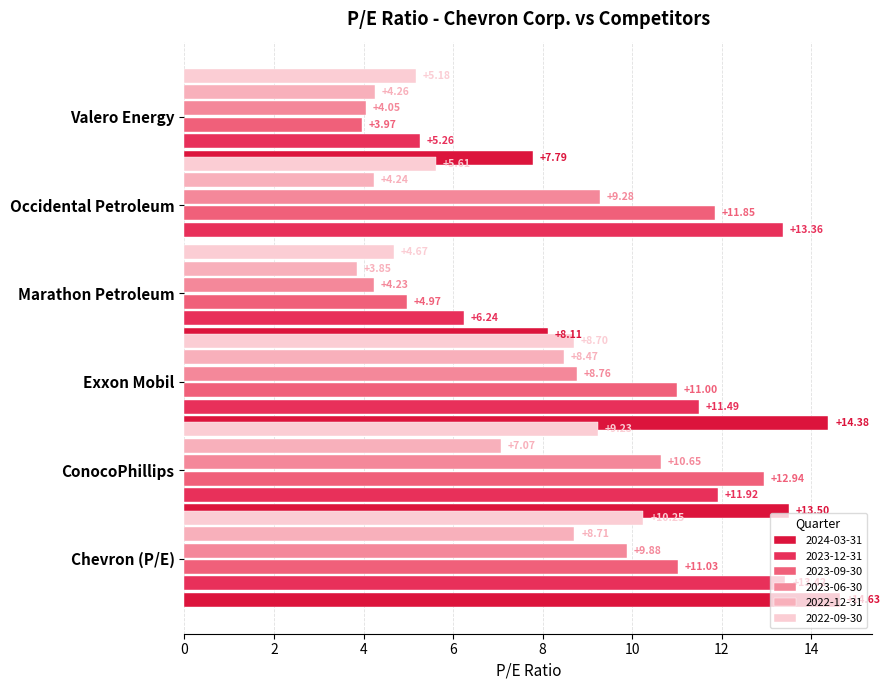

How many series are shown in this chart?

6